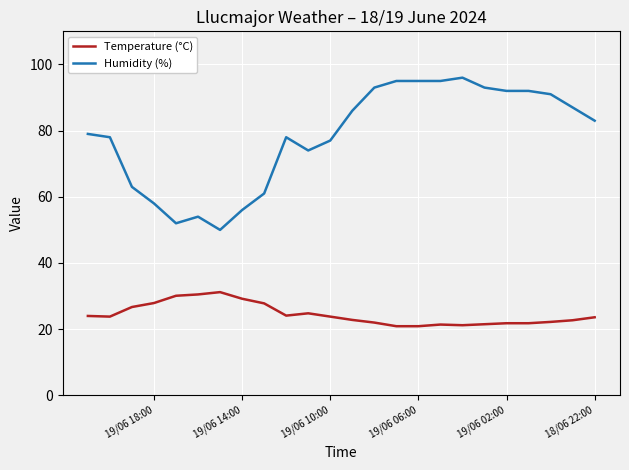

What are all the series names shown in the legend?

Temperature (°C), Humidity (%)